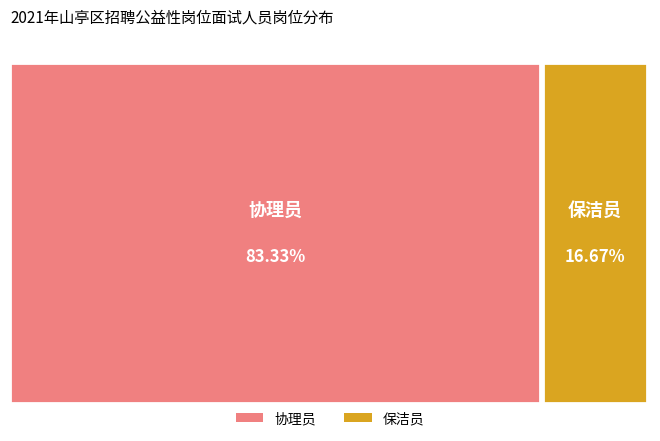

What is the smallest slice in the pie chart?

保洁员